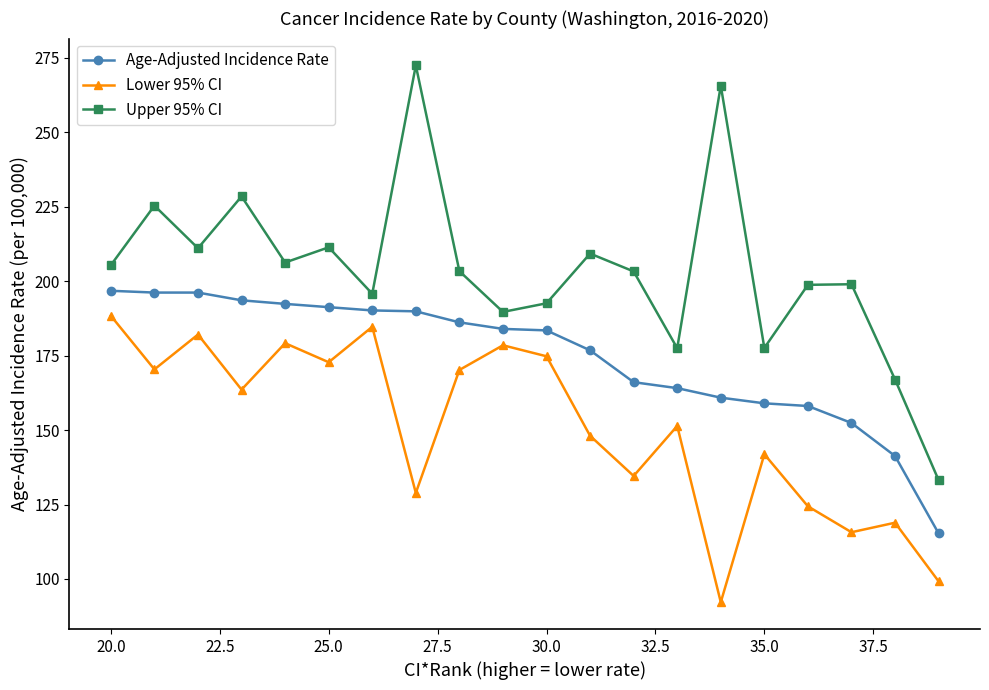

Rank the series by their maximum value, from highest to lowest.

Upper 95% CI, Age-Adjusted Incidence Rate, Lower 95% CI